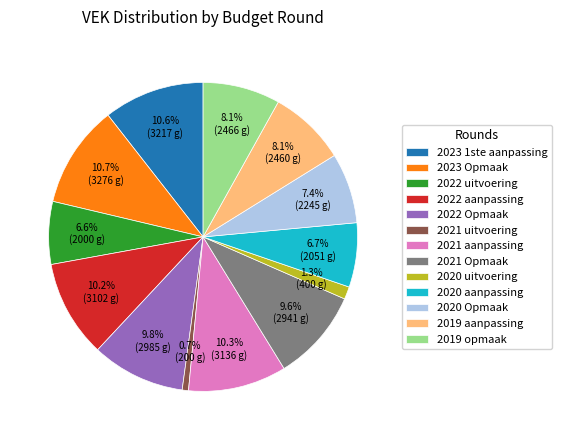

What portion of the pie excludes 2023 1ste aanpassing?

89.4%